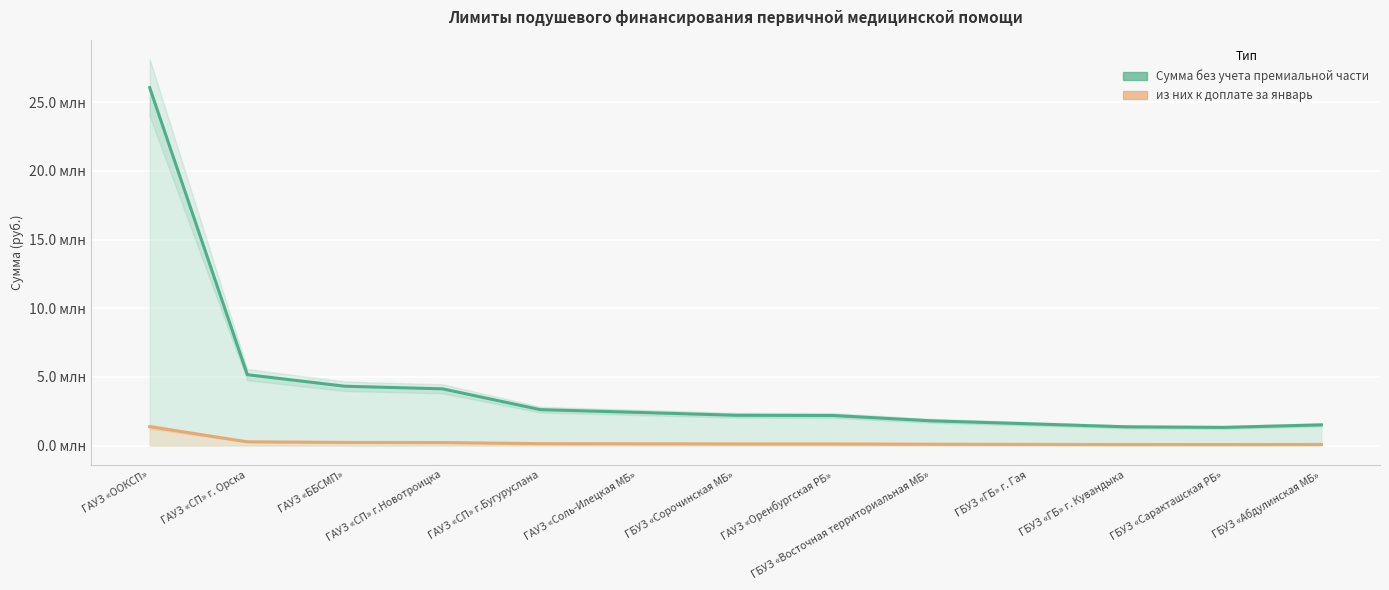

What is the difference between the из них к доплате за январь (линия) values at ГАУЗ «СП» г. Орска and ГАУЗ «ООКСП»?

1100449